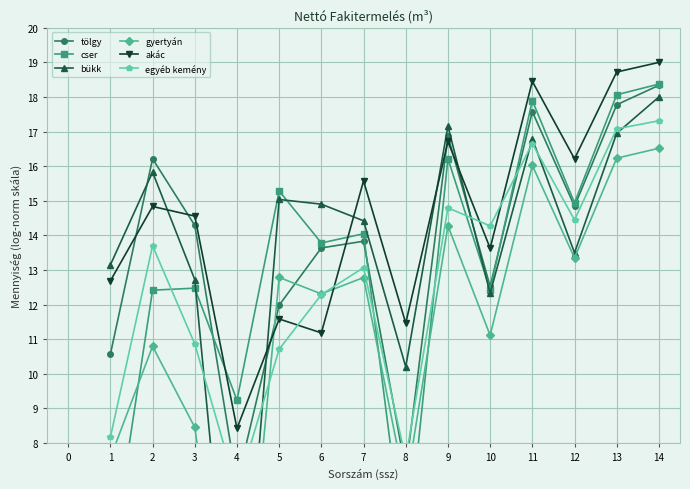

The akác series shows 5.9 at 1. True or false?

False